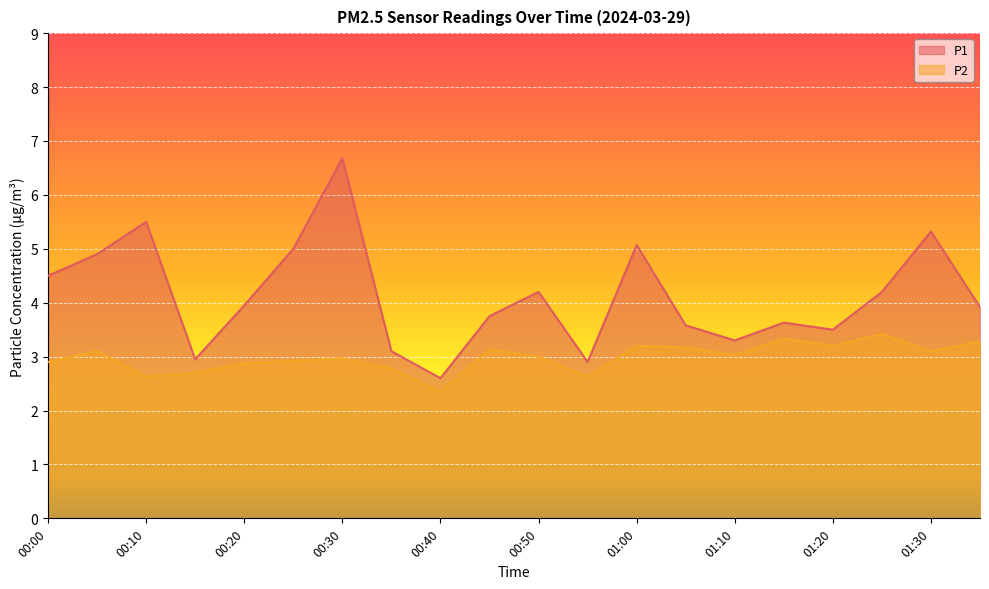

What position from the right is 01:25?

3